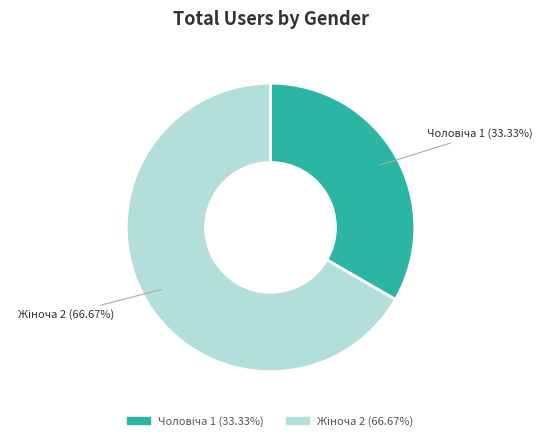

Is there any slice that represents more than half of the pie?

Yes